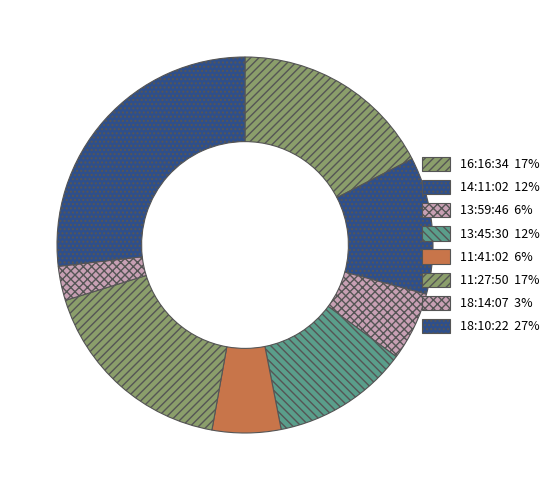

Count the number of slices in the pie.

8